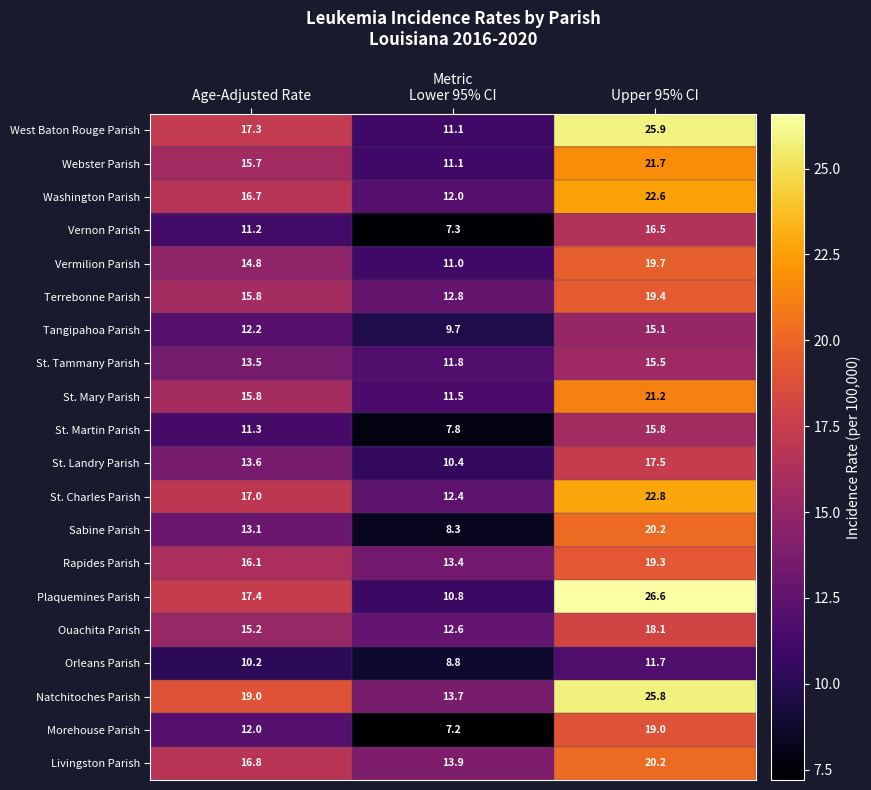

What is the highest value of the Orleans Parish series?

11.7